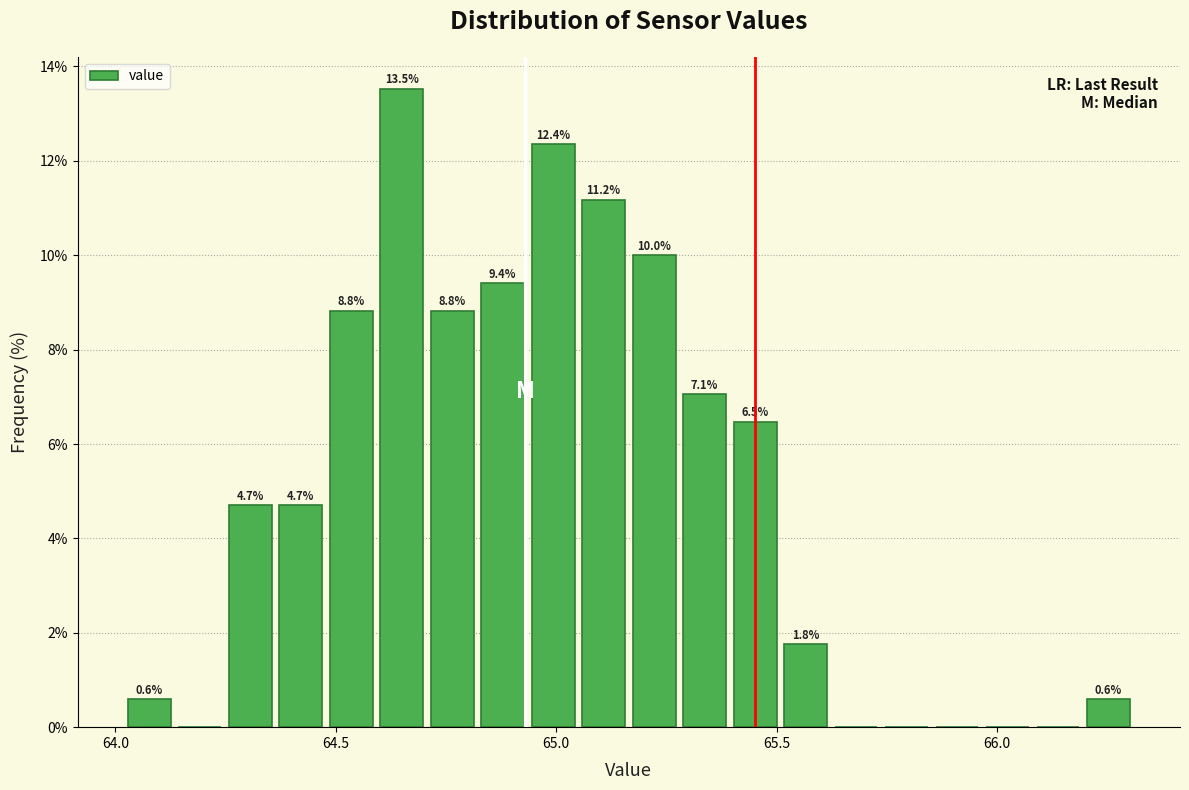

Read against the x-axis, roughly where is the centre of the tallest bar?

64.65